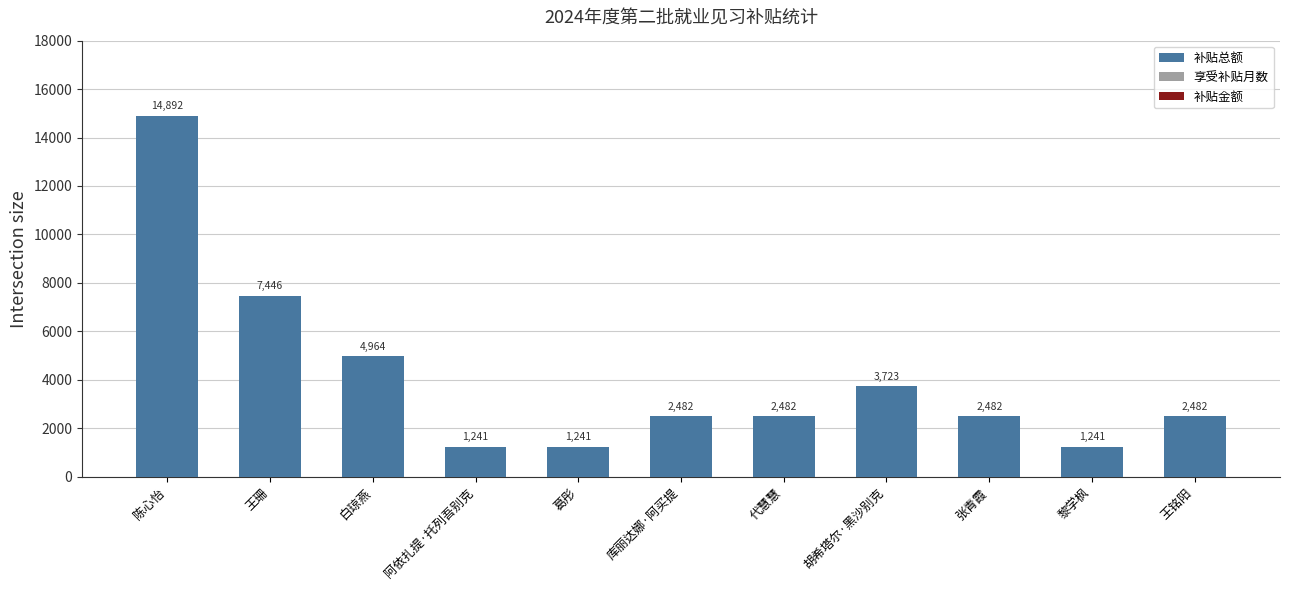

What is the difference between the maximum and minimum values?

13651